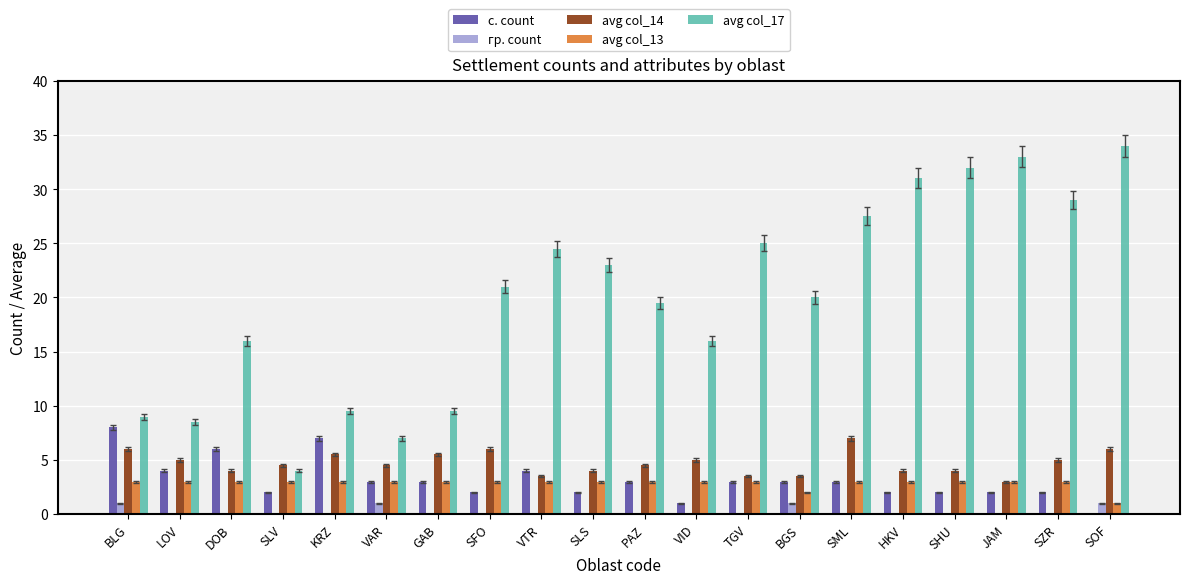

True or false: с. count has a value of 4.0 at LOV.

True